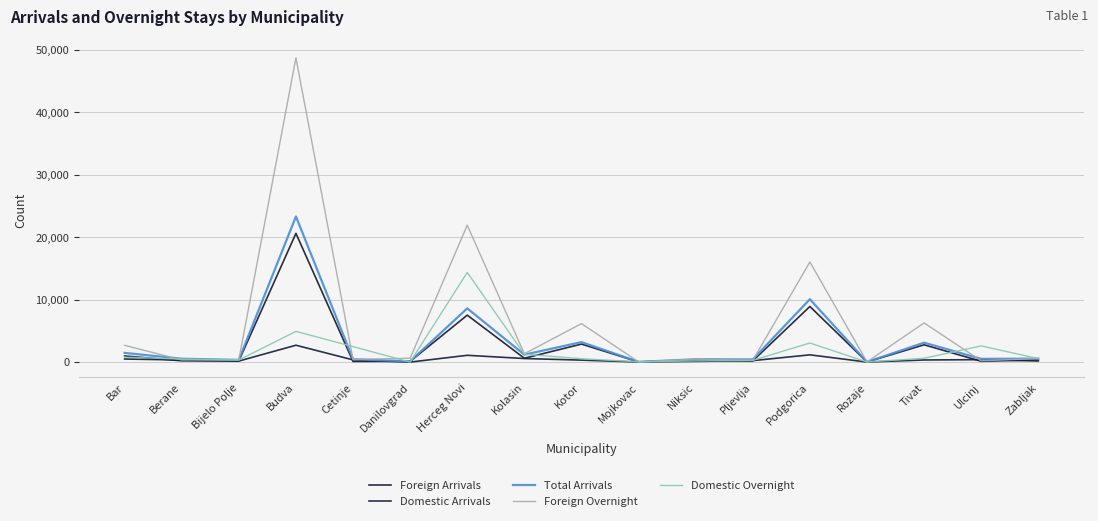

List the labels in order of Foreign Overnight value, smallest first.

Rozaje, Mojkovac, Ulcinj, Pljevlja, Berane, Bijelo Polje, Cetinje, Niksic, Zabljak, Danilovgrad, Kolasin, Bar, Kotor, Tivat, Podgorica, Herceg Novi, Budva